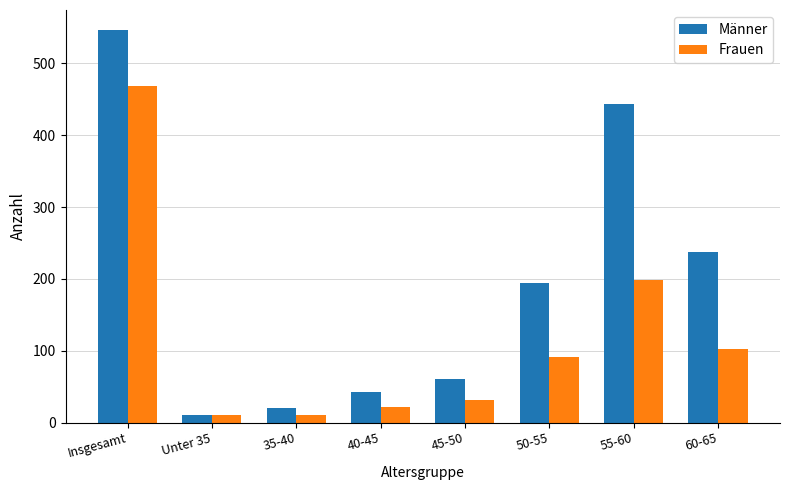

What is the greatest value displayed?

547